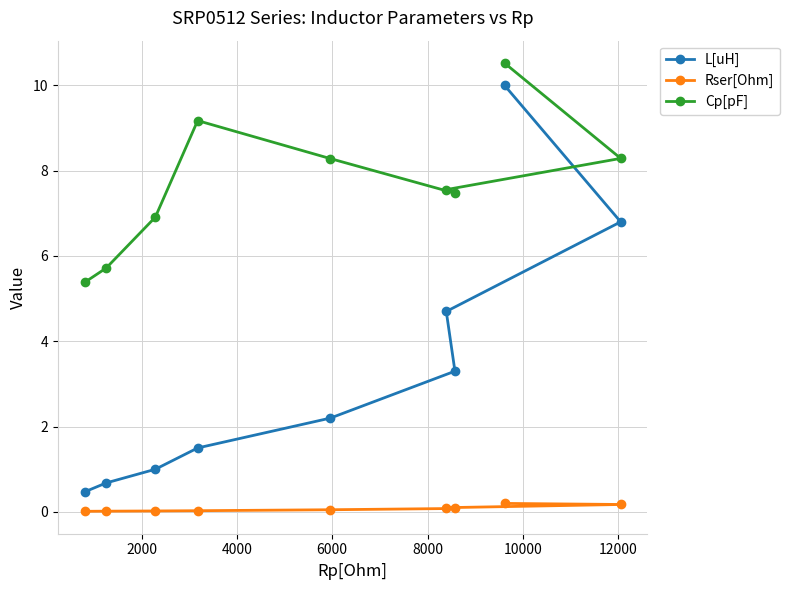

What is the value of the L[uH] point at the 5th from the left?

2.2